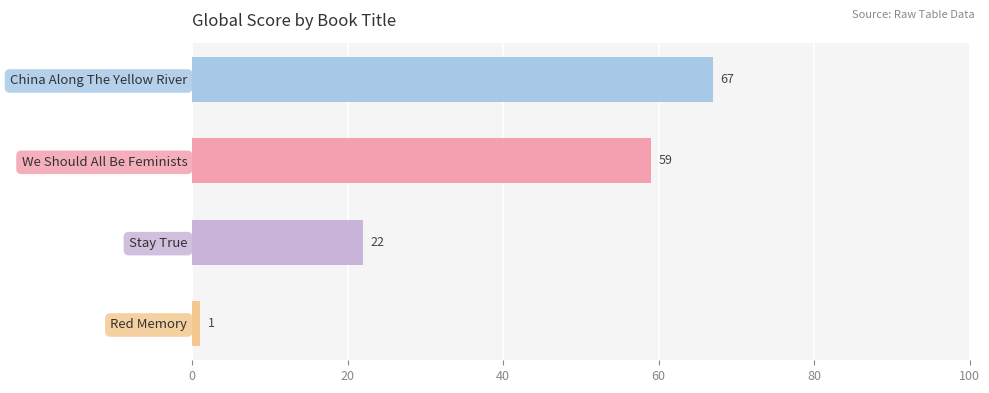

At which label is the value closest to 34?

Stay True